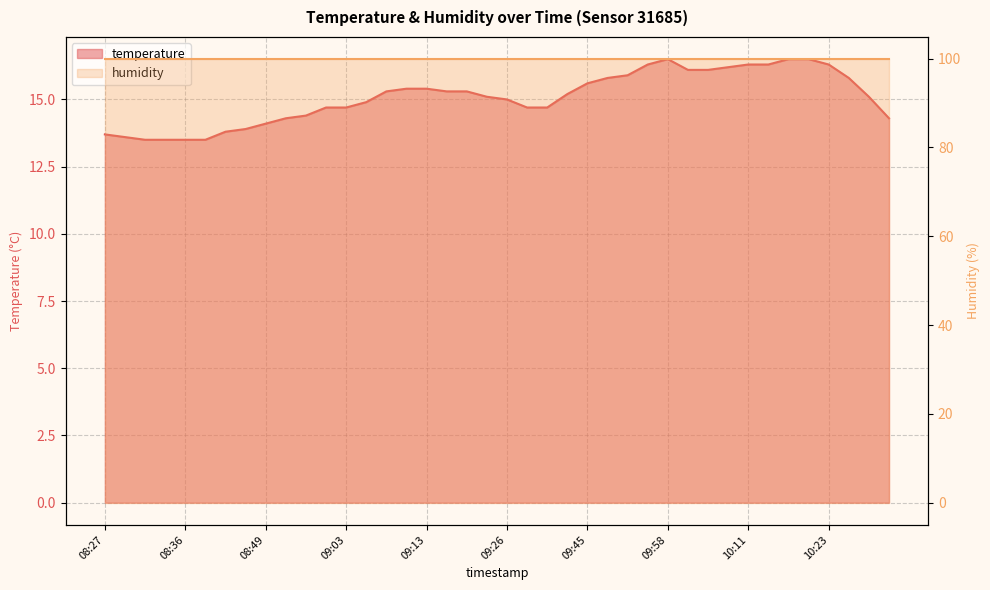

Approximately how many times larger is the value at 08:49 compared to 09:08?

0.9